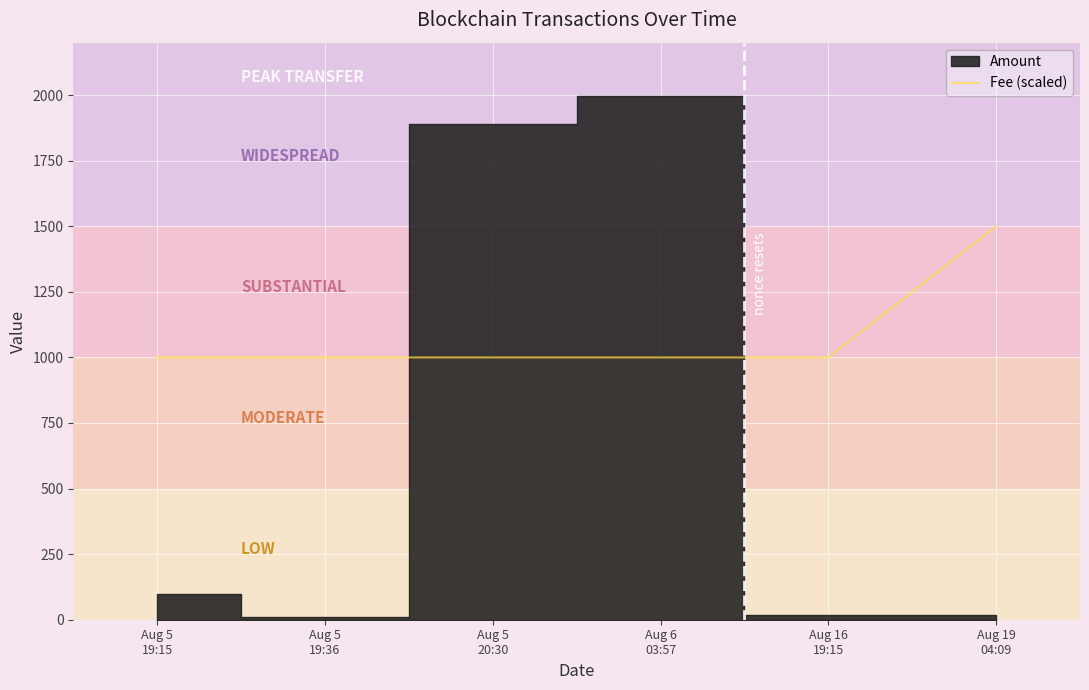

What is the lowest value of the Fee (scaled) series?

1000